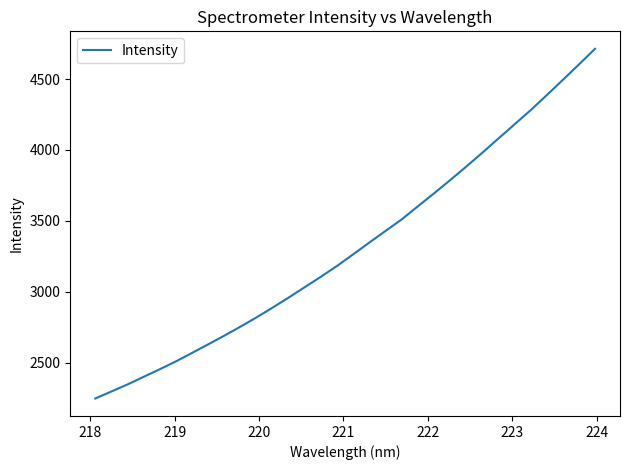

What is the maximum value shown in the chart?

4713.8